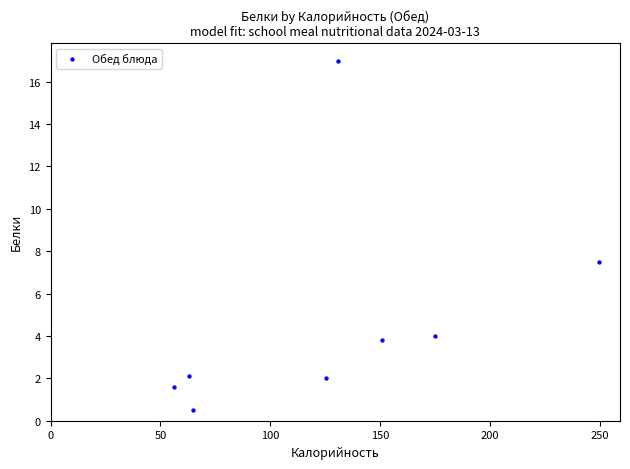

What is the average Y value?

4.8